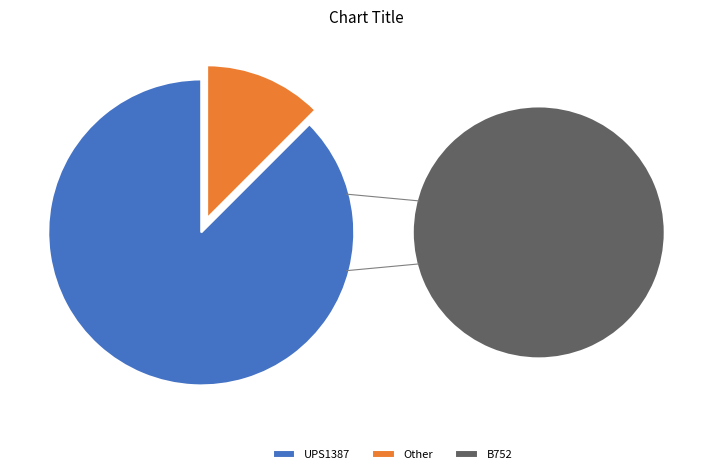

Do UPS1387 and Other together represent more than half of the pie?

Yes